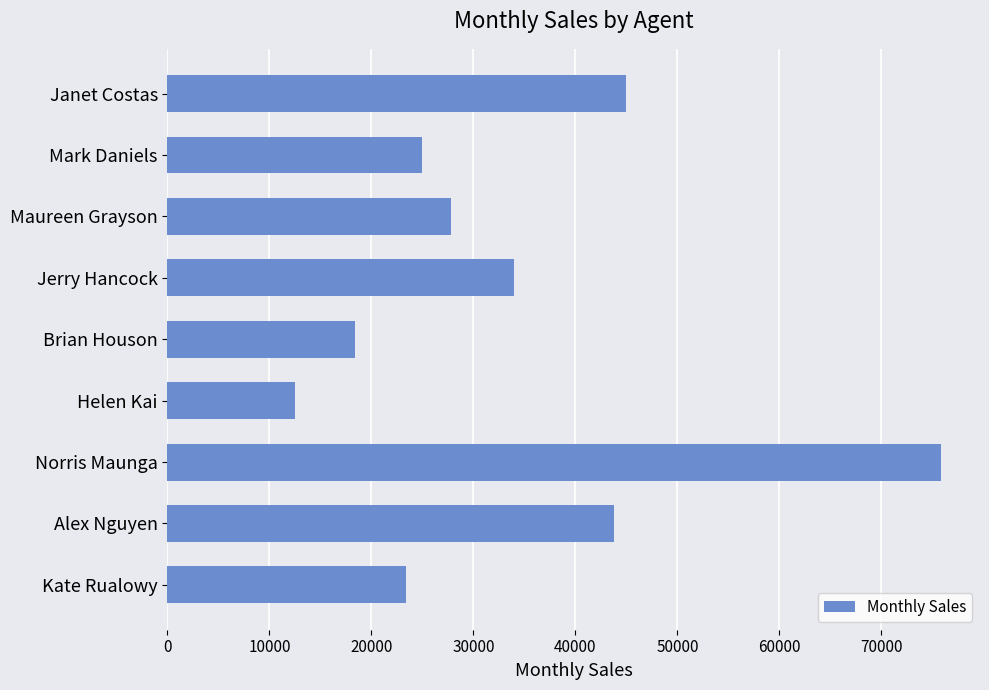

What is the smallest value displayed?

12500